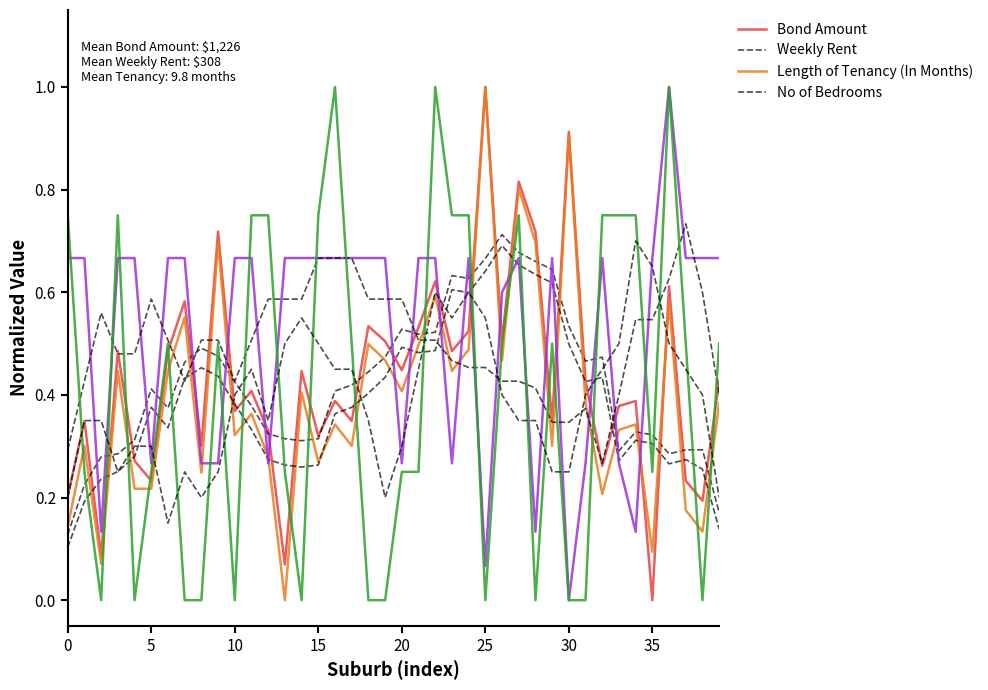

What is the maximum value for No of Bedrooms?

1.0